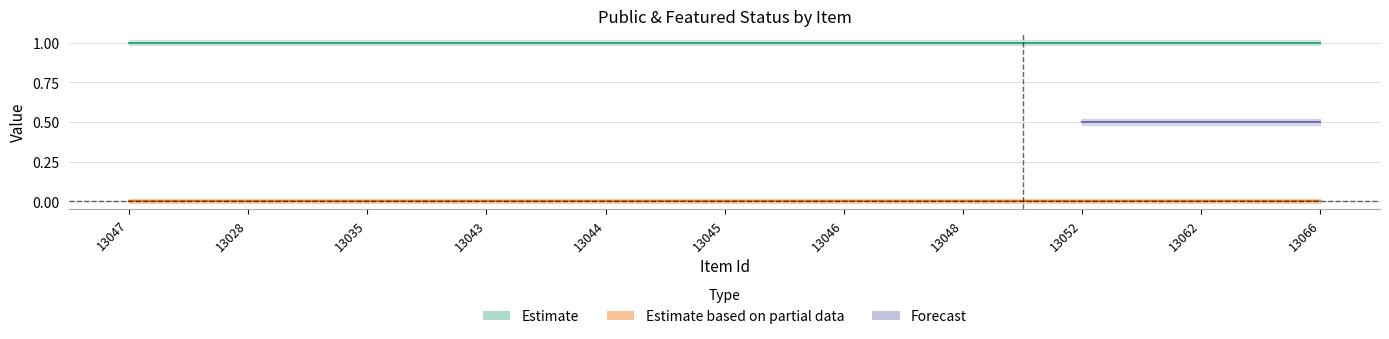

True or false: featured and public cross at least once.

False